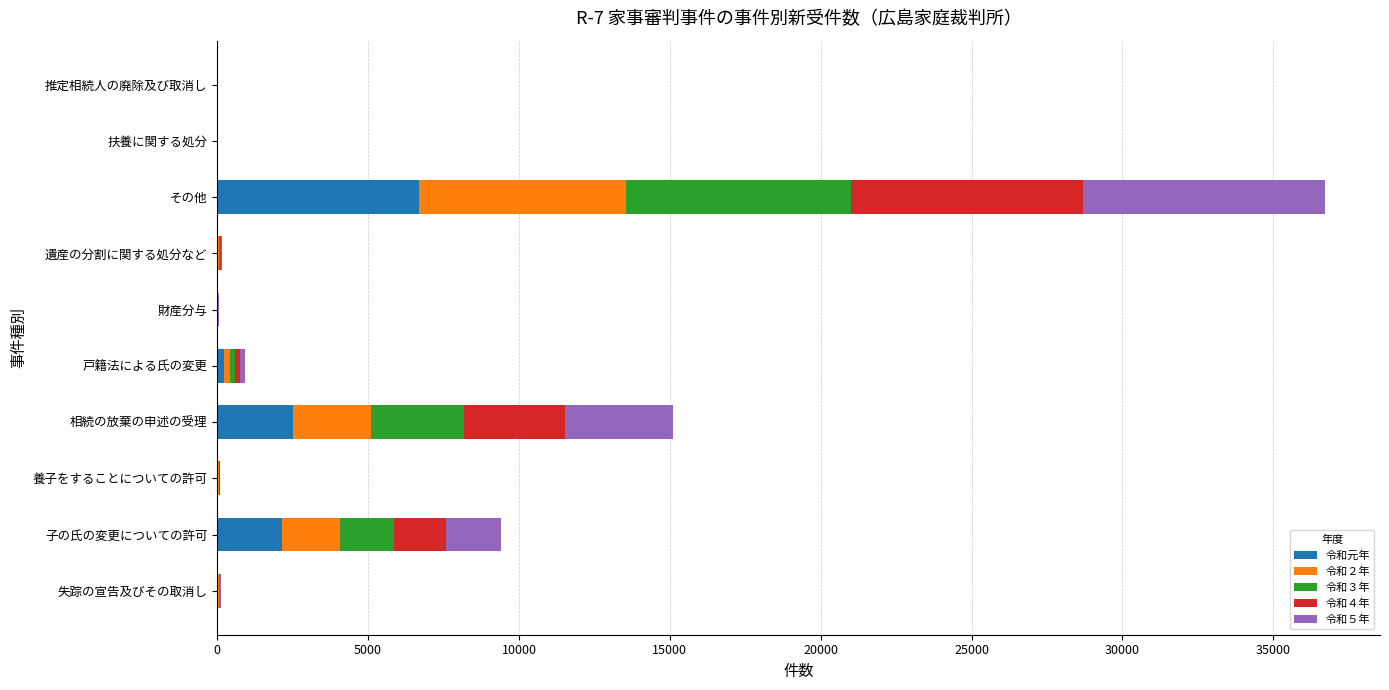

At which label does 令和元年 reach its peak?

その他